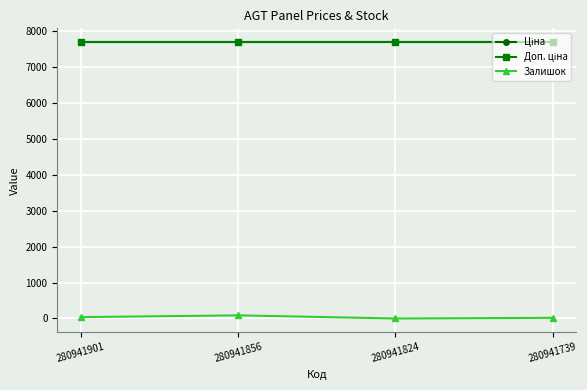

At how many categories does at least one series exceed 5394?

4